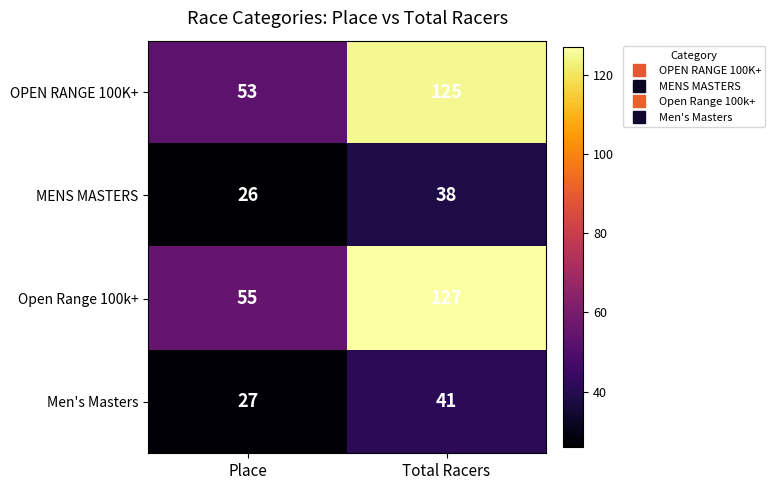

Which series has the largest total across all categories?

Open Range 100k+